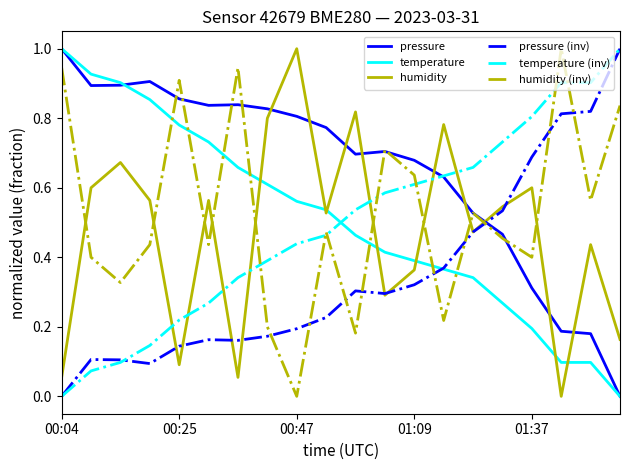

What is the greatest value displayed?

1.0